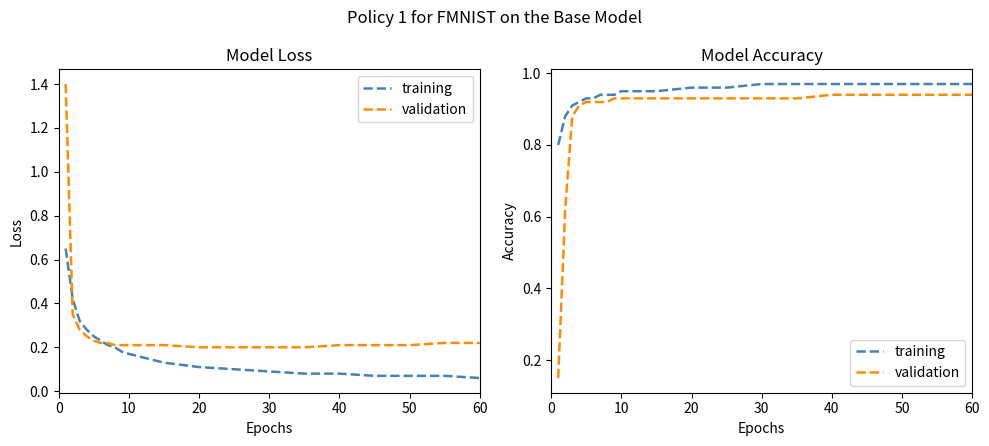

The training series shows 1.0 at 30. True or false?

True